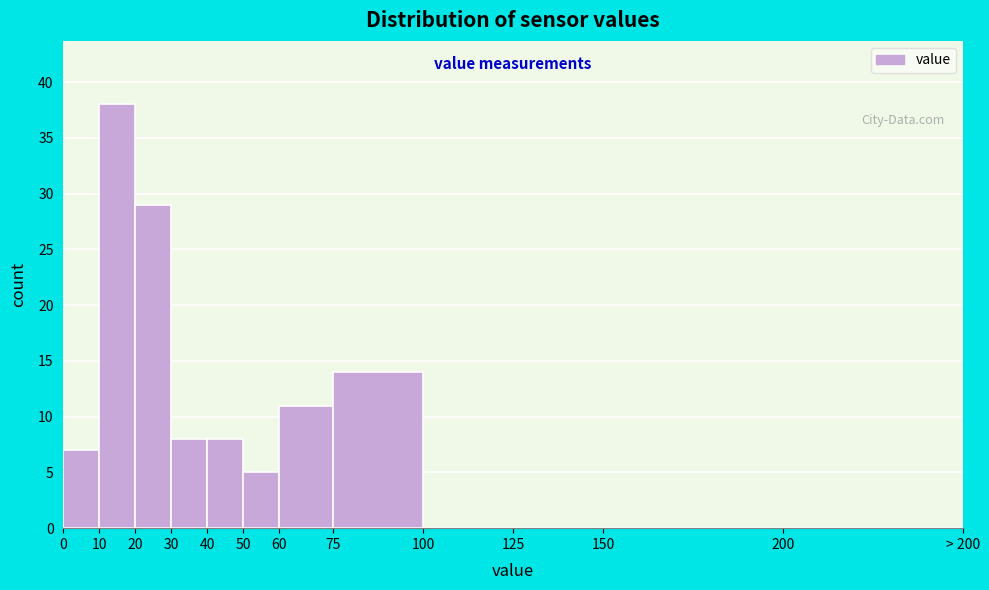

Reading left to right, what are all the values shown in this chart?

0=7	10=38	20=29	30=8	40=8	50=5	60=11	75=14	100=0	125=0	150=0	200=0